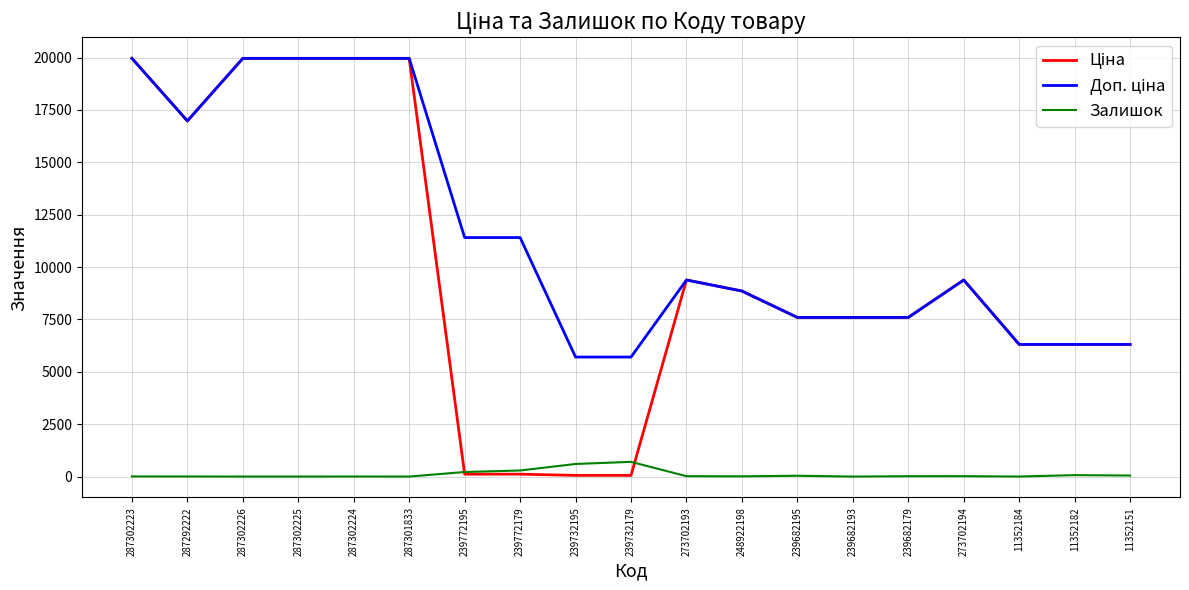

What is the greatest value displayed?

19964.2